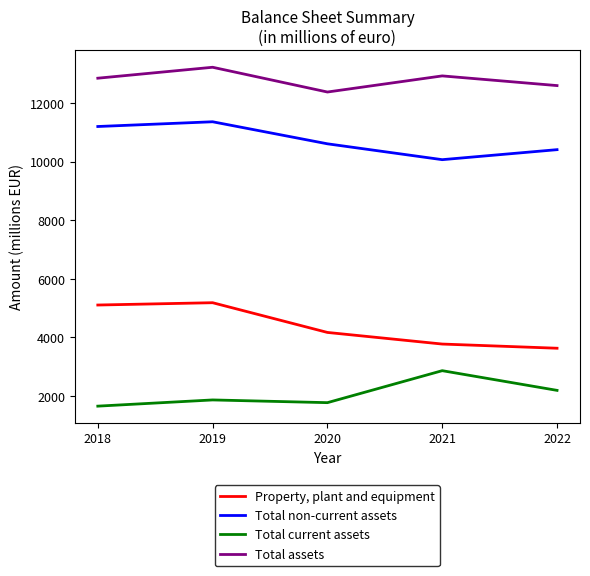

Reading right to left, what are all the values shown in this chart?

Property, plant and equipment: 2022=3630.0	2021=3773.0	2020=4170.0	2019=5185.9	2018=5106.9
Total non-current assets: 2022=10417.0	2021=10075.0	2020=10617.0	2019=11370.3	2018=11208.4
Total current assets: 2022=2190.0	2021=2863.0	2020=1770.0	2019=1862.9	2018=1650.9
Total assets: 2022=12607.0	2021=12938.0	2020=12387.0	2019=13233.2	2018=12859.3